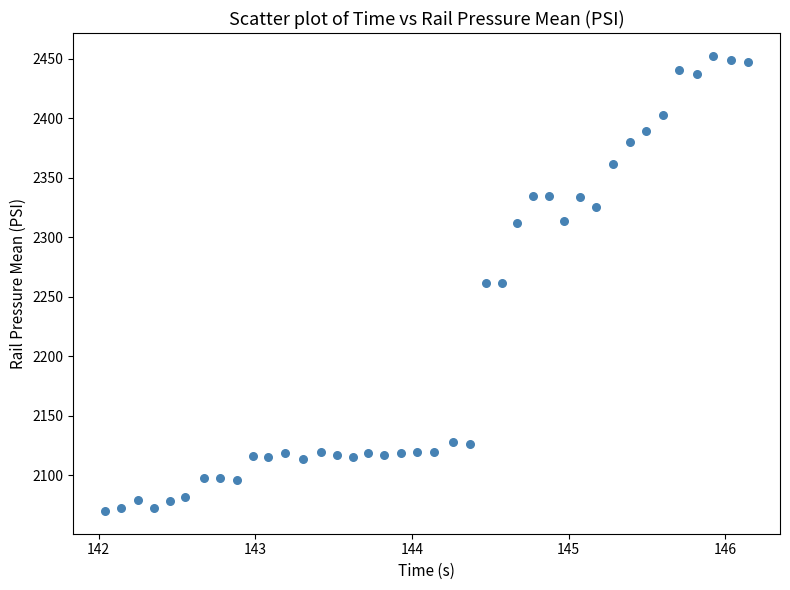

What is the range of Y values (max minus min)?

382.5